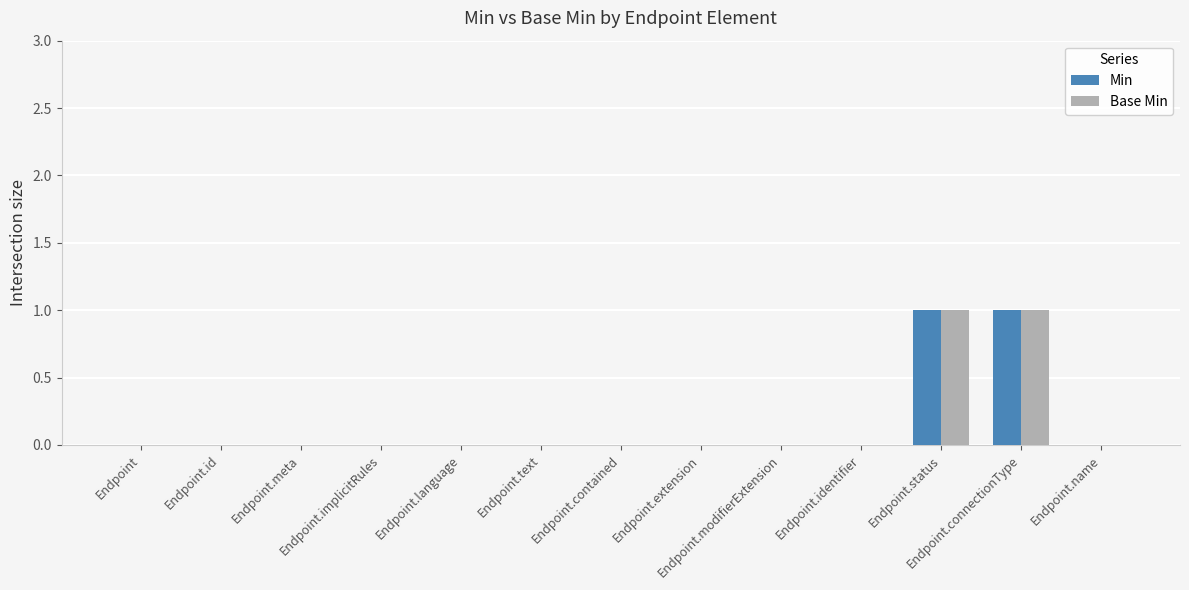

What is the sum of all Base Min values?

2